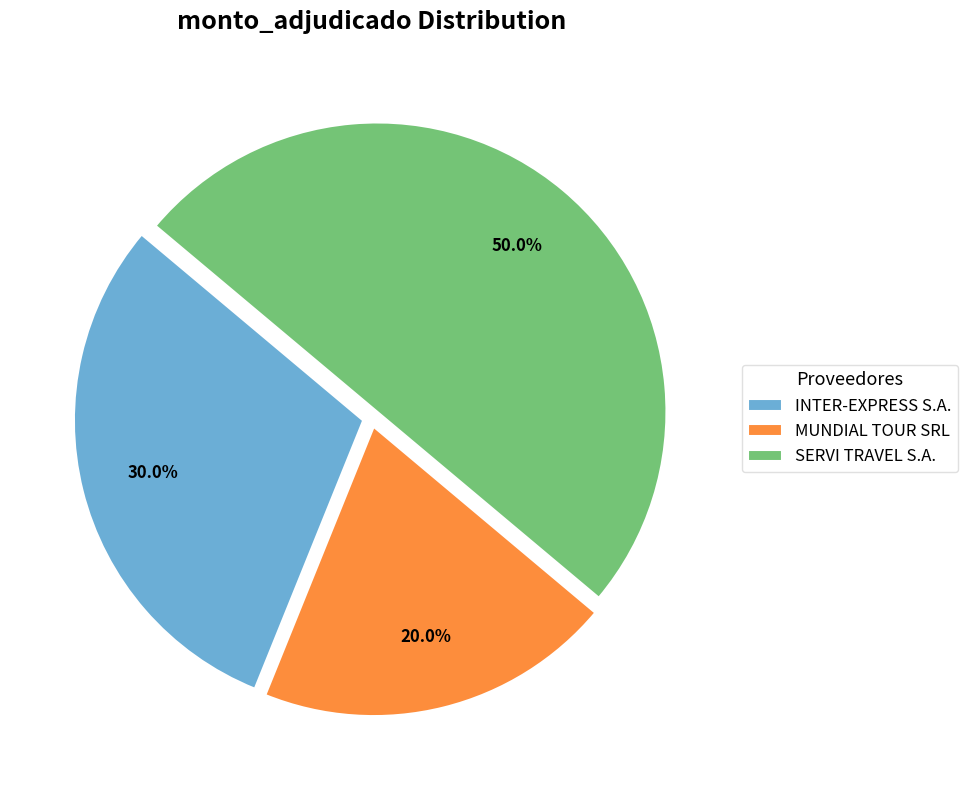

Which has a higher value, MUNDIAL TOUR SRL or SERVI TRAVEL S.A.?

SERVI TRAVEL S.A.